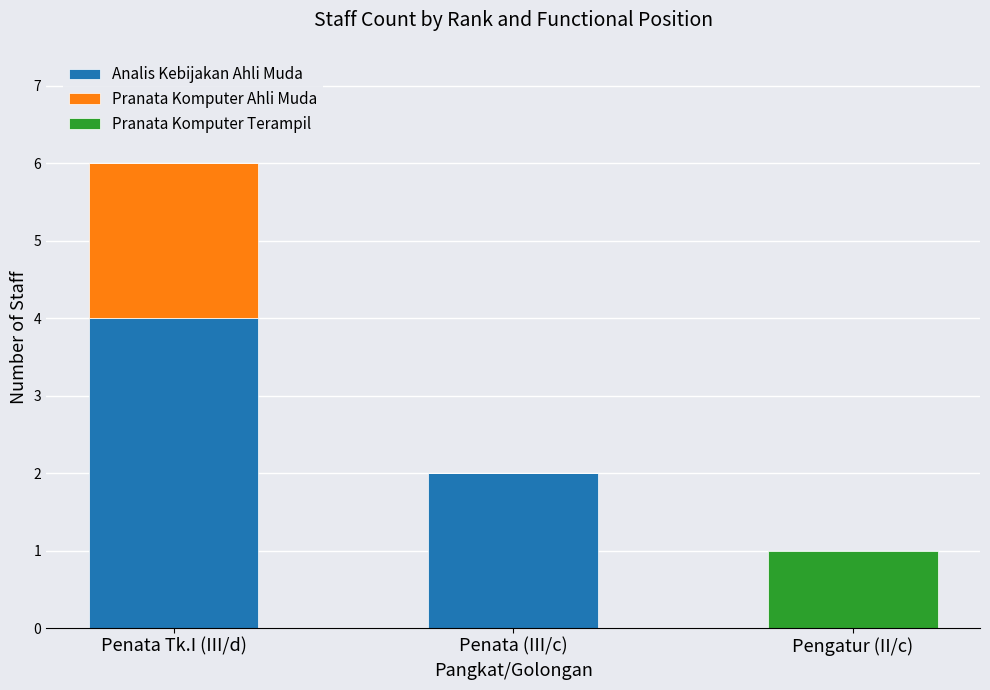

At which category is the sum across all series the highest?

Penata Tk.I (III/d)